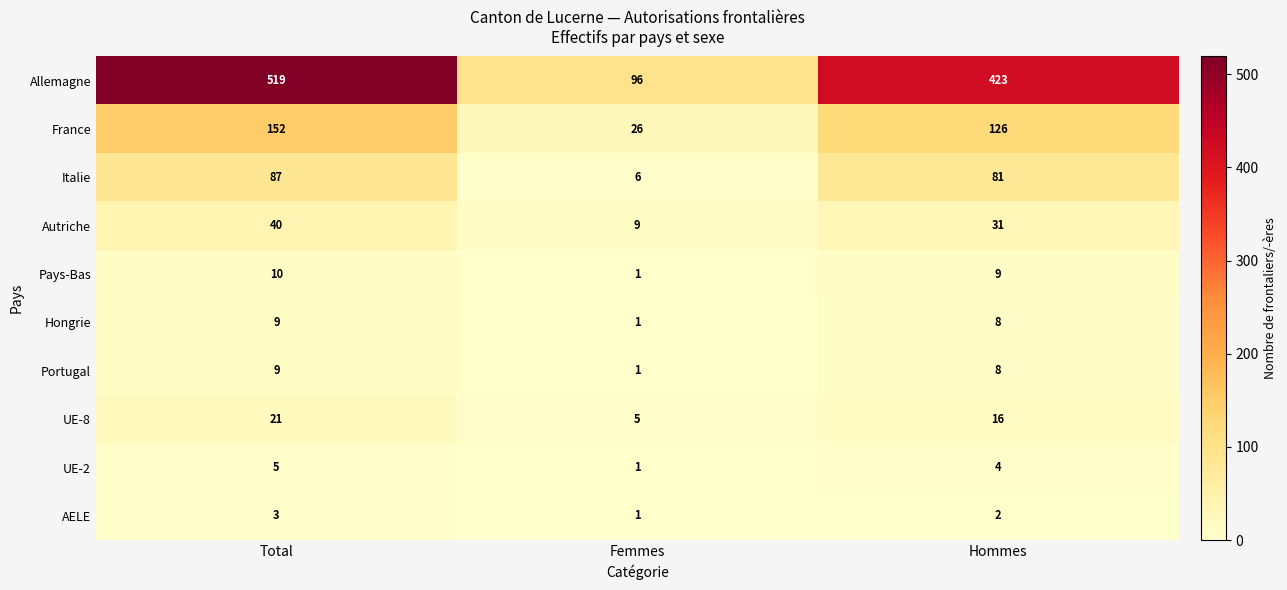

What is the sum of the Pays-Bas values at Hommes and Femmes?

10